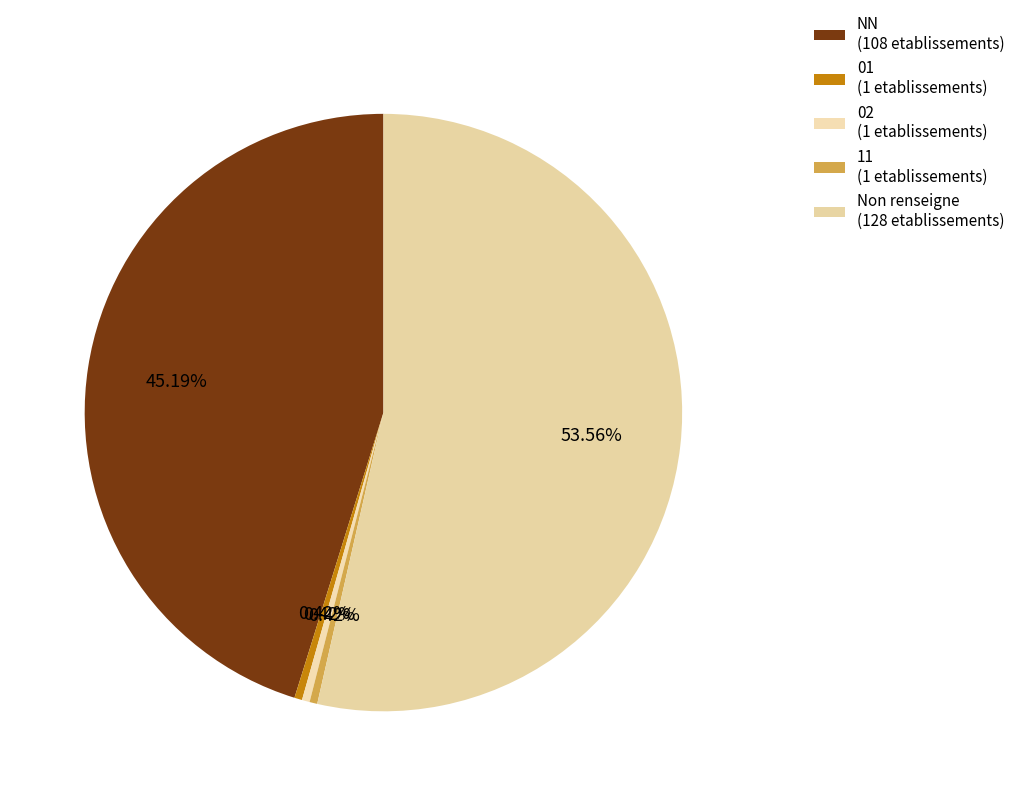

Count the number of slices in the pie.

5